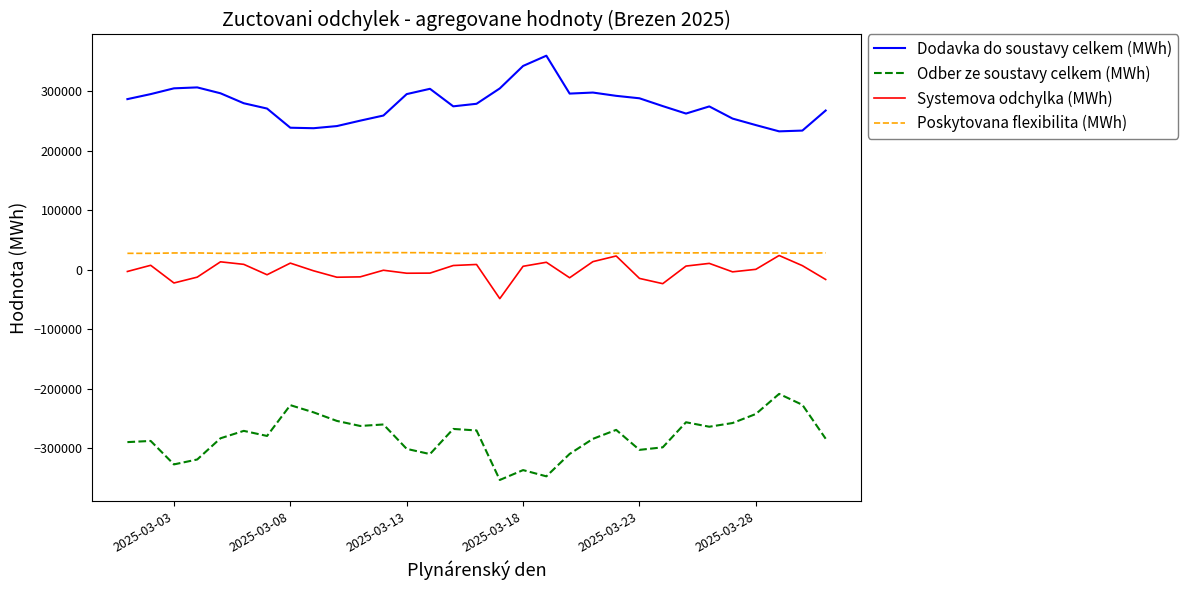

True or false: Odber ze soustavy celkem (MWh) and Poskytovana flexibilita (MWh) cross at least once.

False